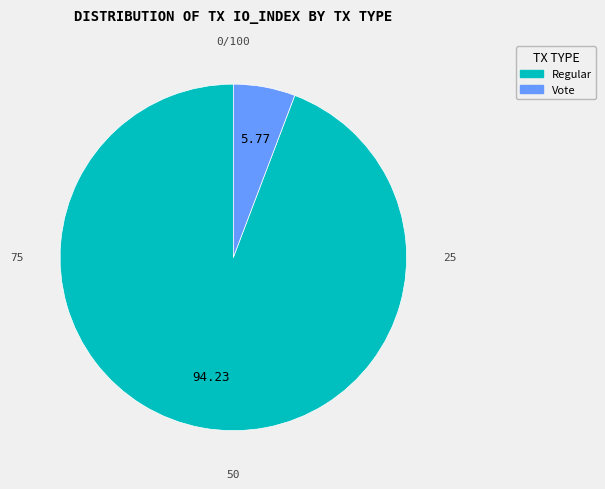

Does any single category account for the majority?

Yes